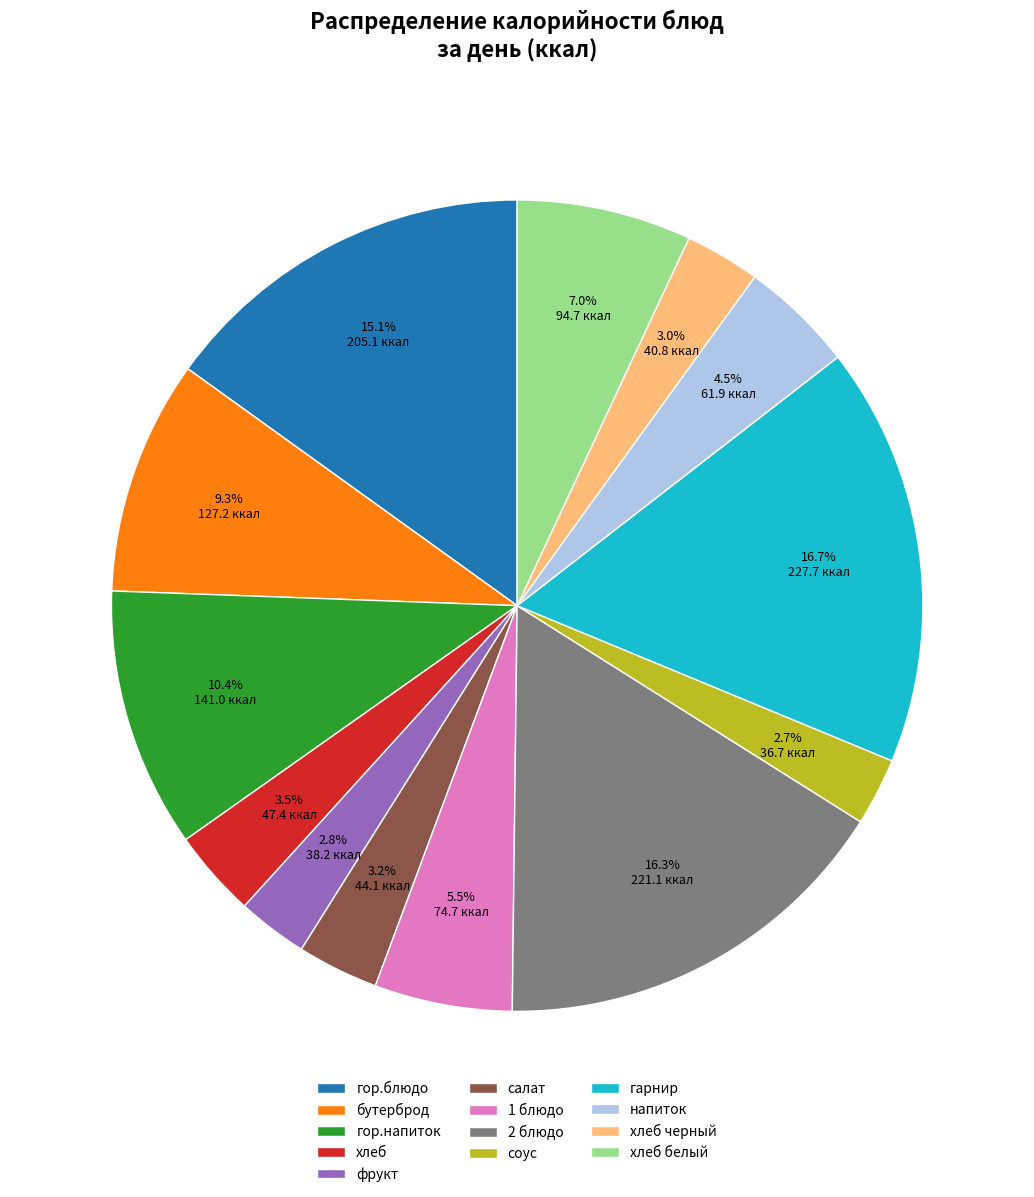

Does any single category account for the majority?

No